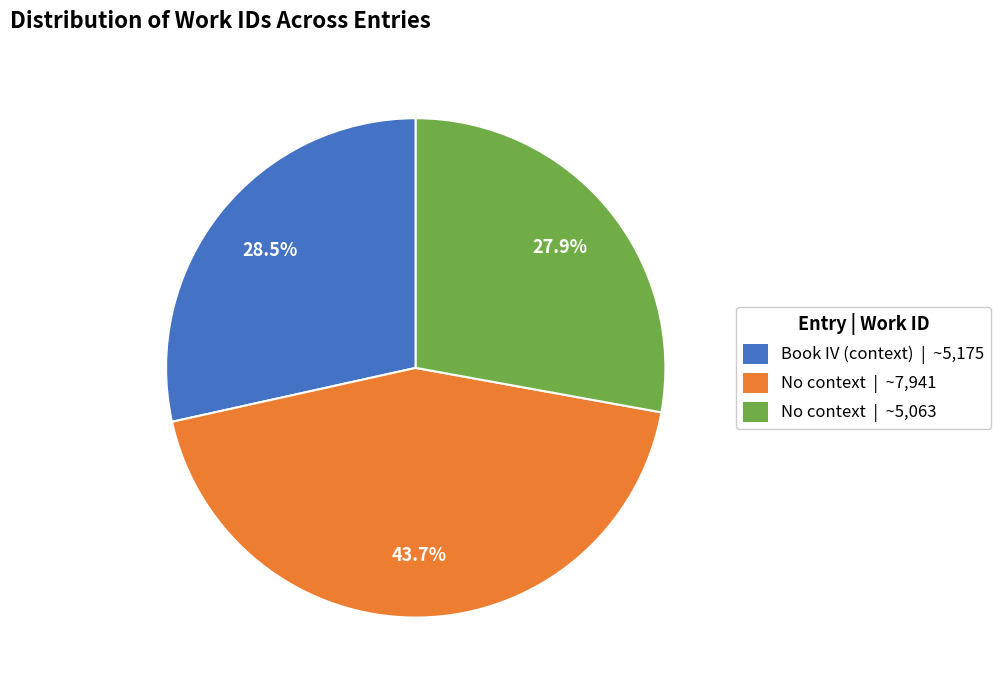

Is there any slice that represents more than half of the pie?

No